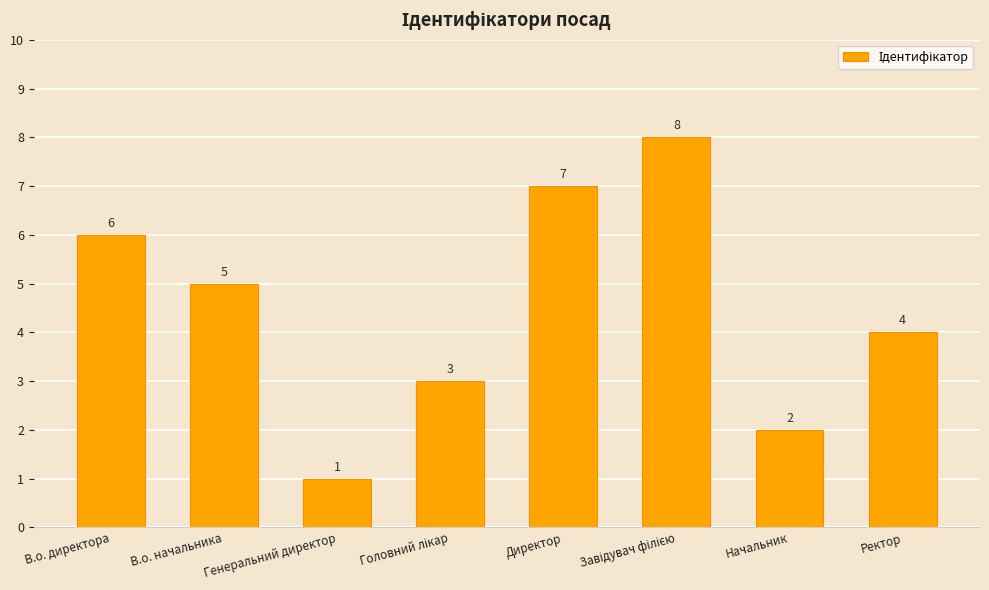

At which category does the chart reach its minimum across all series?

Генеральний директор